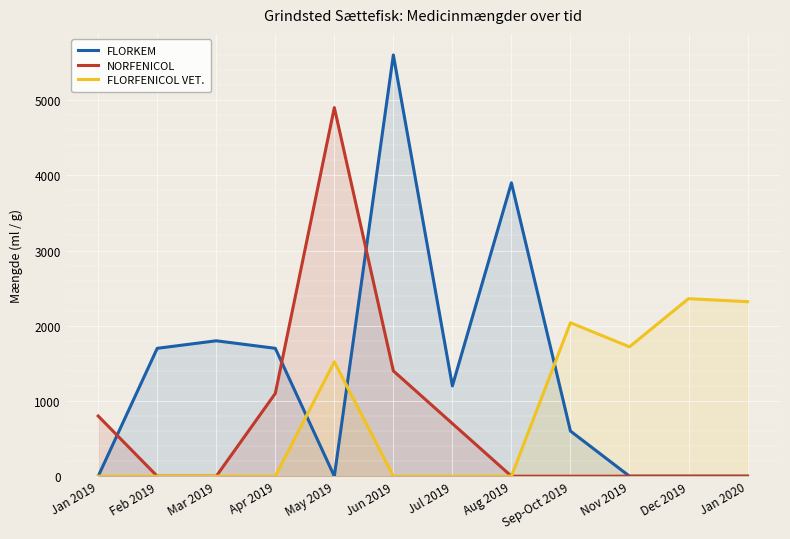

What is the difference between the second highest and second lowest values in the FLORKEM series?

3900